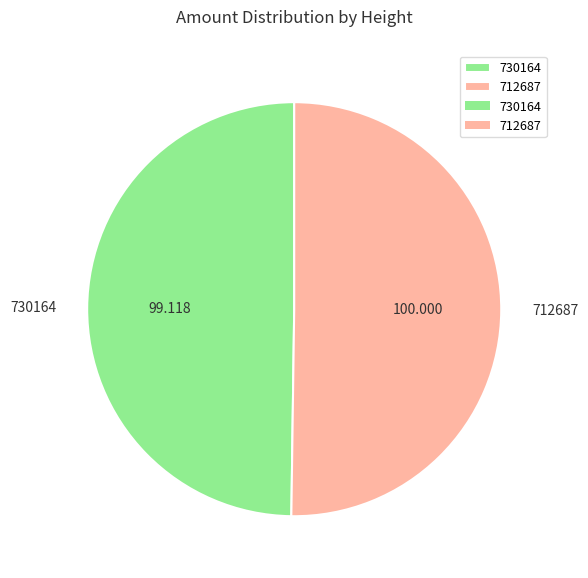

Do 712687 and 730164 together represent more than half of the pie?

Yes